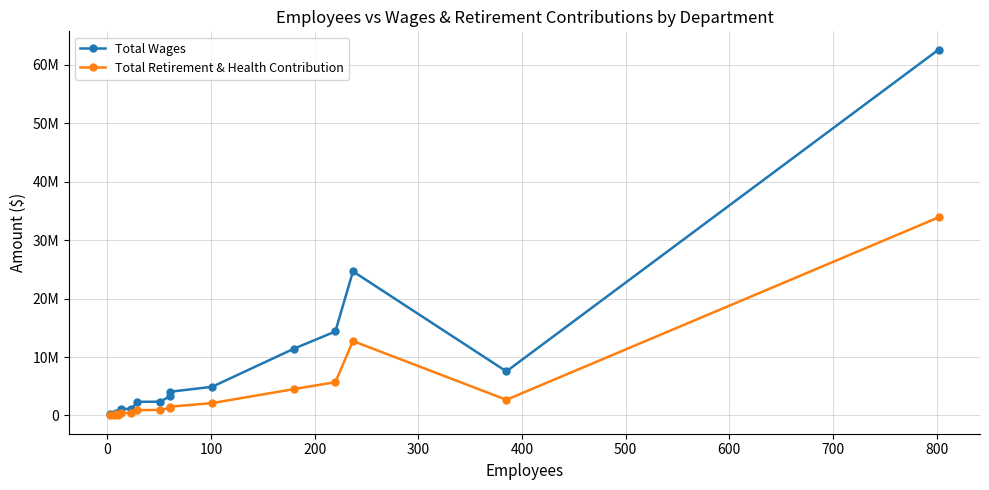

Reading left to right, what are all the values shown in this chart?

Total Wages: 270577	335230	396228	281951	1188865	1080918	2339071	2365698	3252132	4053942	4910159	11430606	14383669	24669366	7547090	62627229
Total Retirement & Health Contribution: 111187	156134	182630	10983	450864	408421	924265	950254	1277498	1507313	2118603	4518208	5703617	12741370	2687914	33915413